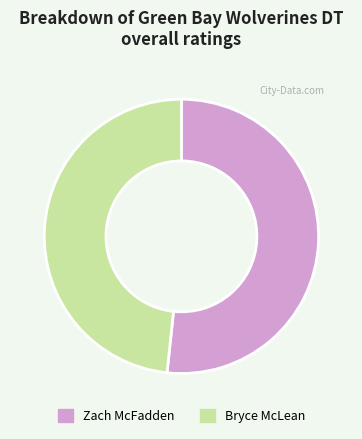

Rank the categories by value from lowest to highest.

Bryce McLean, Zach McFadden